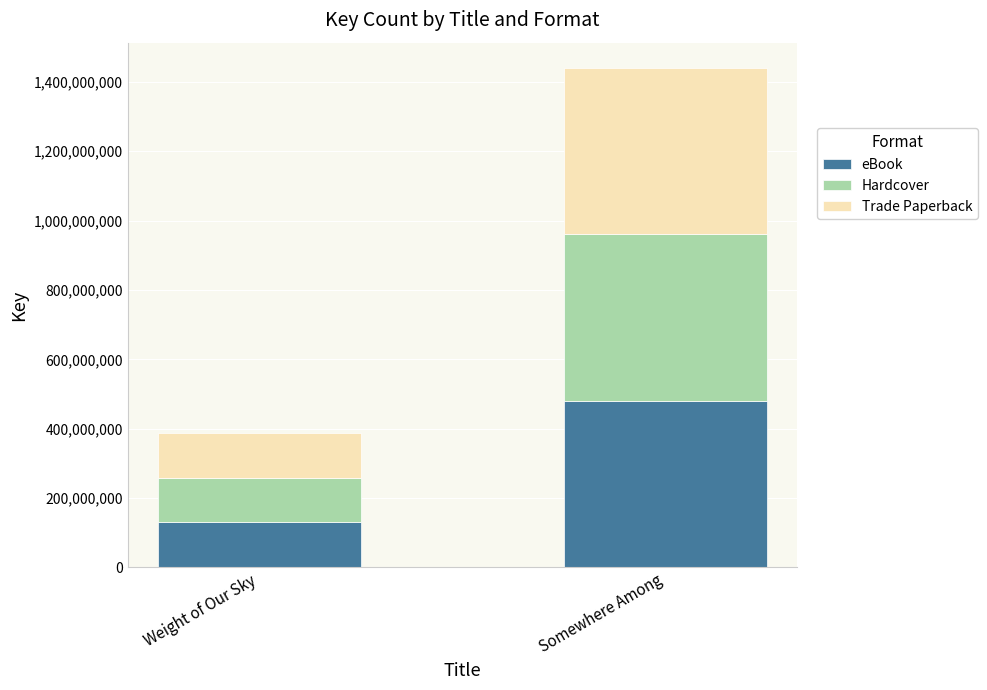

How many values in the eBook series are below 480305152?

1